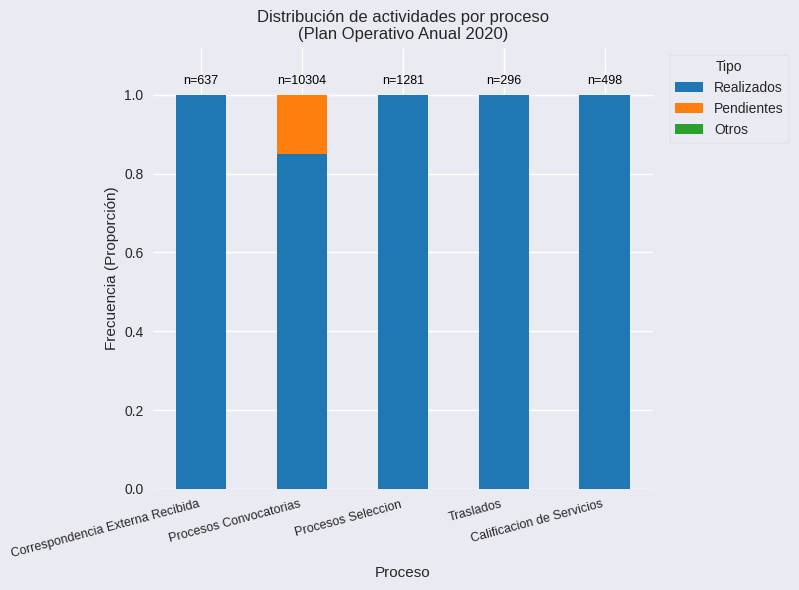

At which label is Pendientes closest to 0?

Correspondencia Externa Recibida